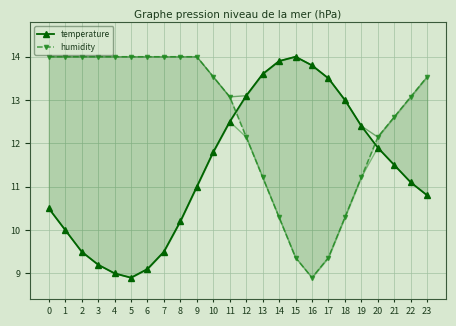

Where is humidity nearest to the value 11?

13